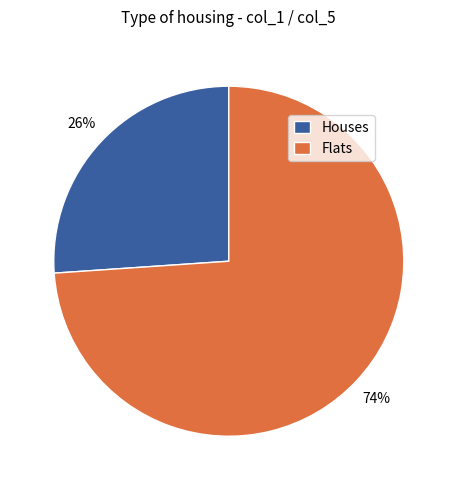

The Houses slice represents 19% of the pie. True or false?

False